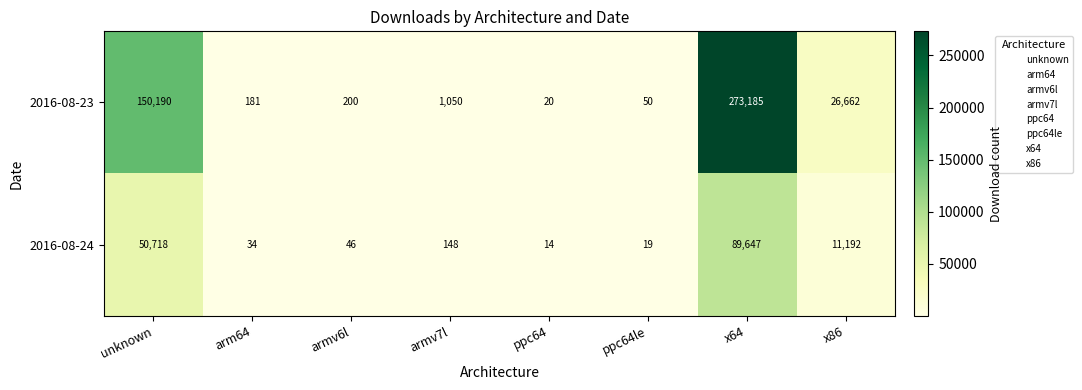

Where is 2016-08-23 nearest to the value 136602?

unknown